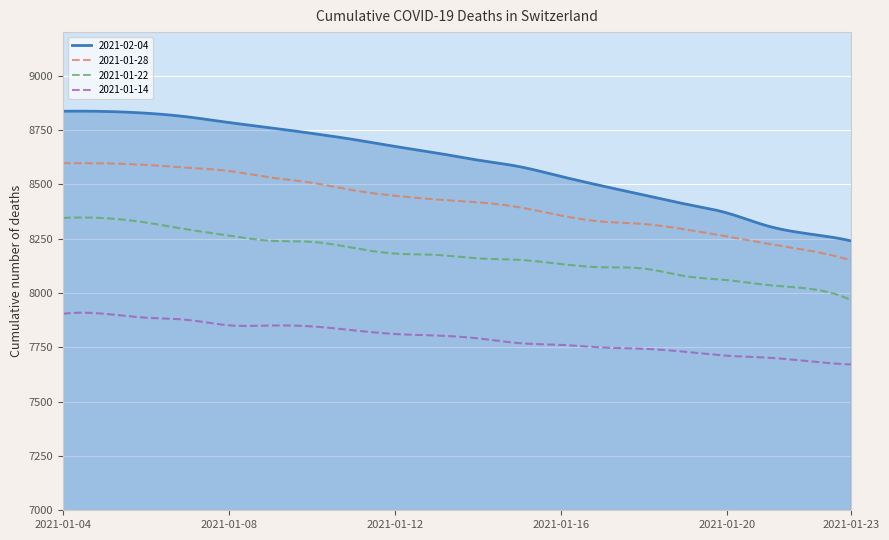

List the series in order of their peak value, lowest first.

2021-01-14, 2021-01-22, 2021-01-28, 2021-02-04